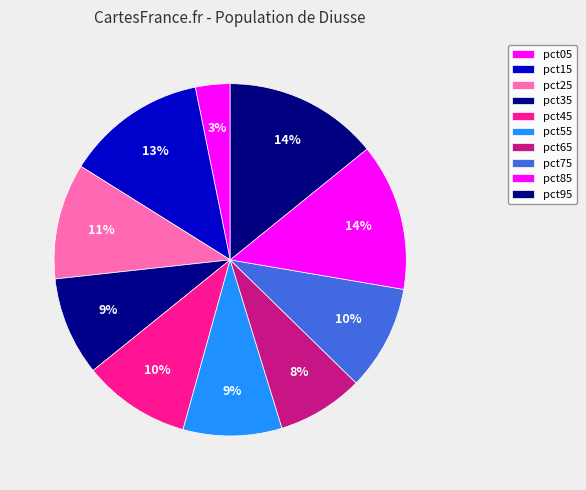

How many segments does this pie chart have?

10